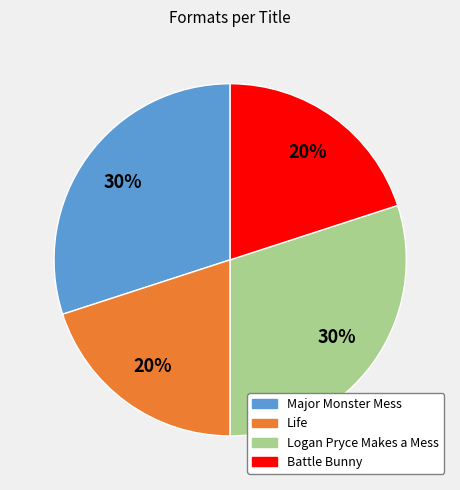

Count the number of slices in the pie.

4